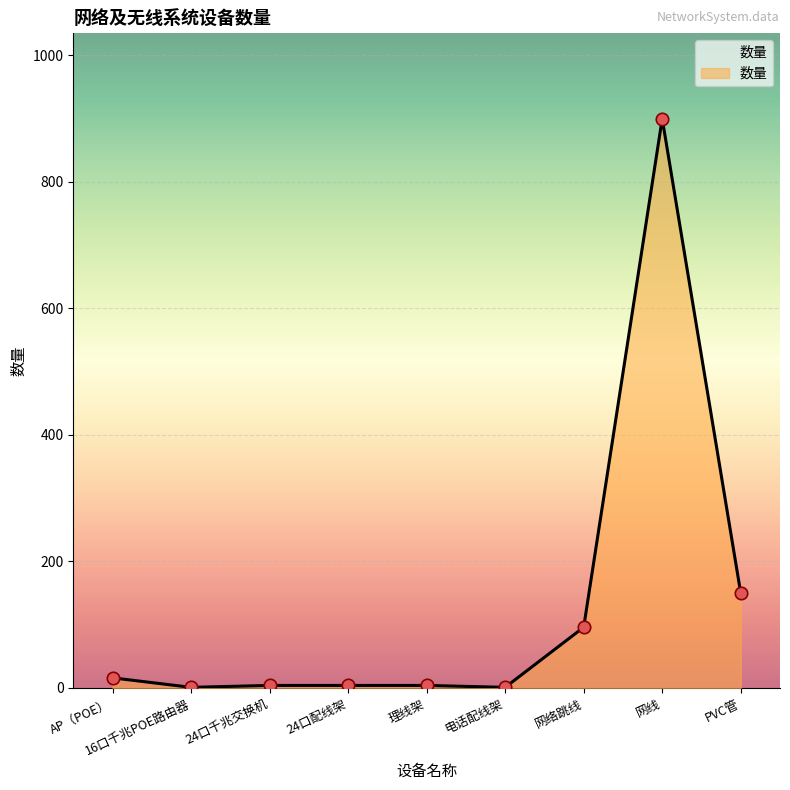

Between 网线 and 理线架, which is larger?

网线